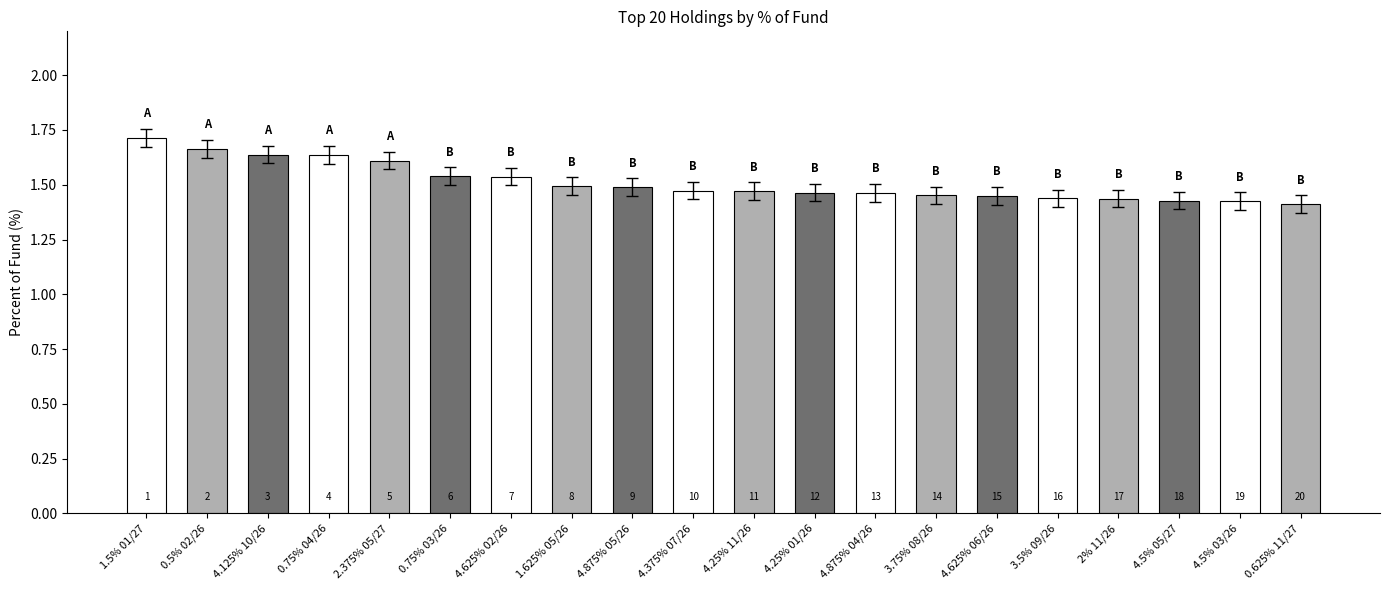

Does the chart contain any negative values?

No